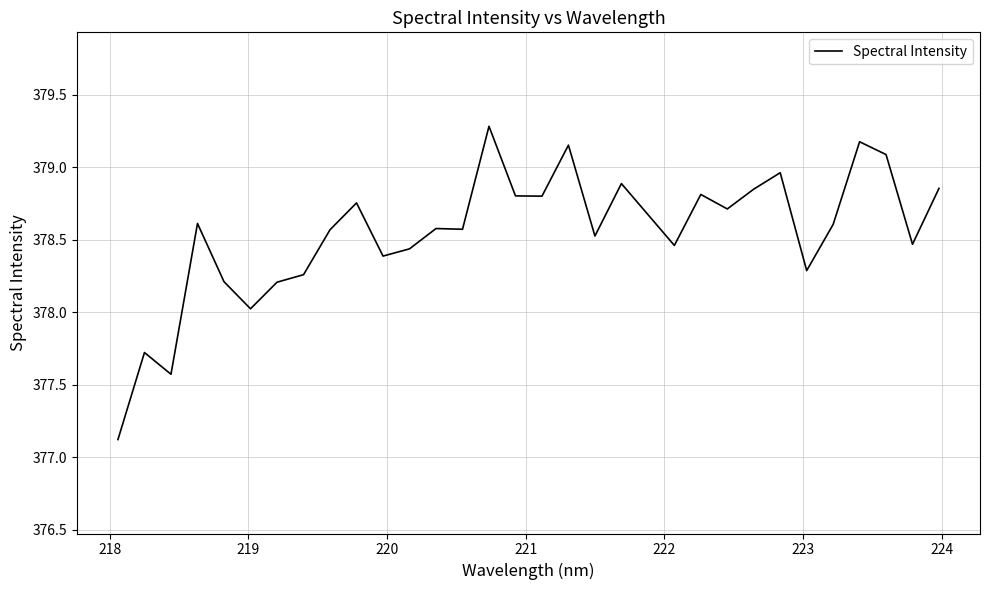

What is the greatest value displayed?

379.3